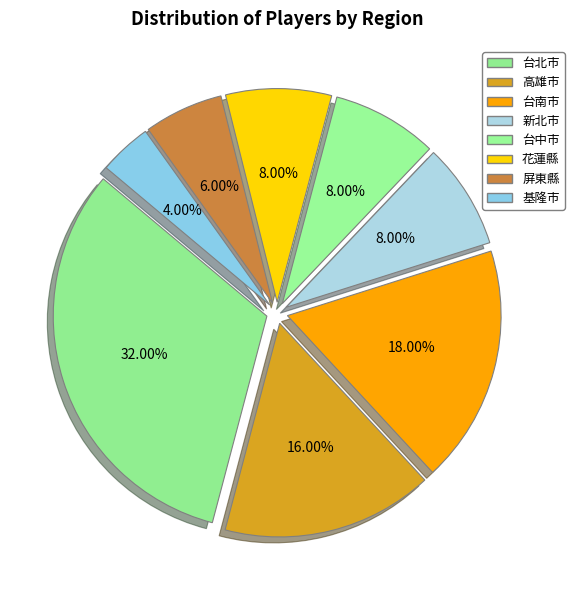

Which has a higher value, 花蓮縣 or 新北市?

花蓮縣